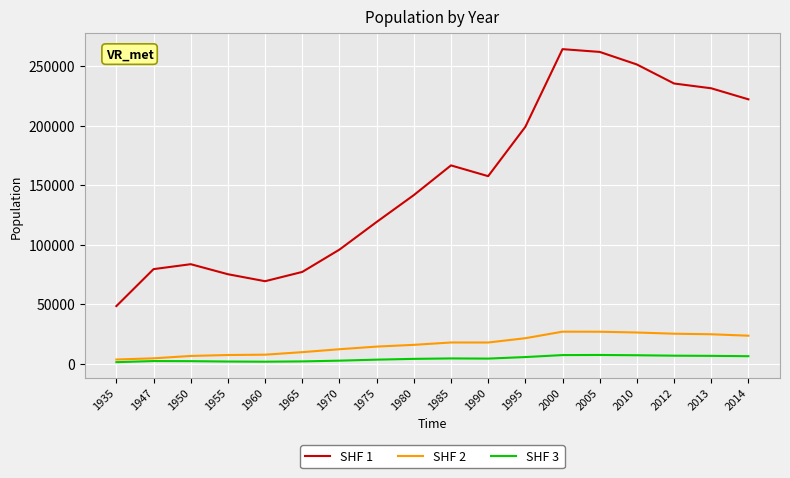

What is the difference between the second highest and second lowest values in the SHF 1 series?

192507